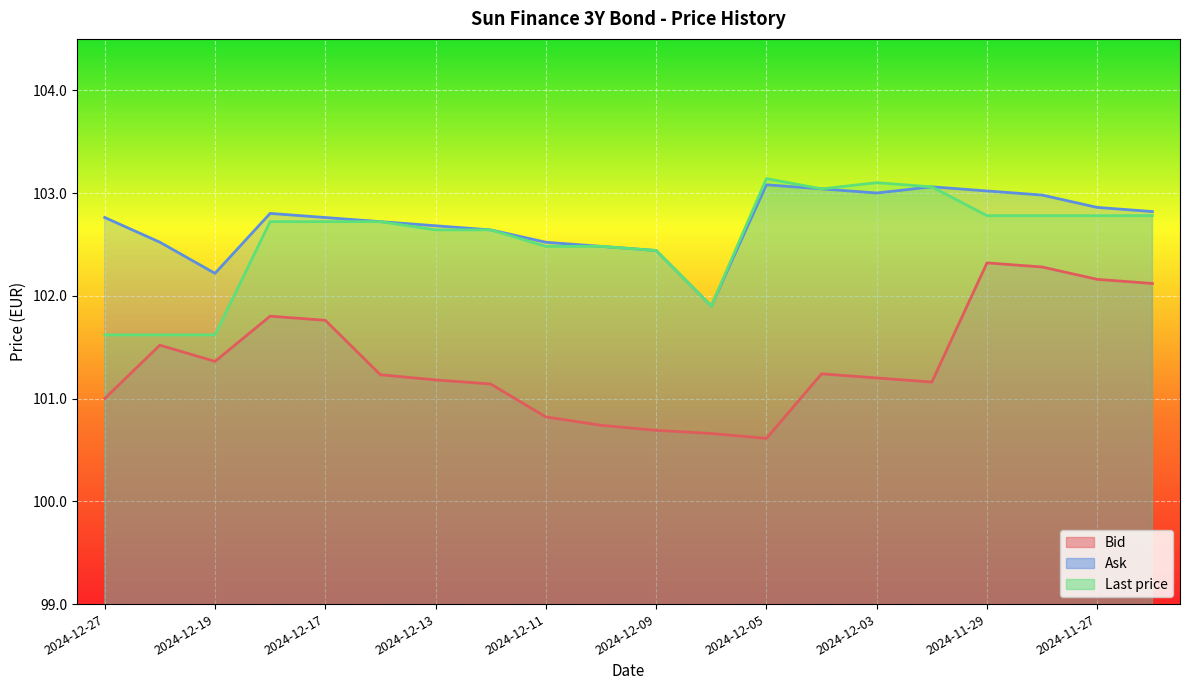

Rank the categories by Bid value from highest to lowest.

2024-11-29, 2024-11-28, 2024-11-27, 2024-11-26, 2024-12-18, 2024-12-17, 2024-12-20, 2024-12-19, 2024-12-04, 2024-12-16, 2024-12-03, 2024-12-13, 2024-12-02, 2024-12-12, 2024-12-27, 2024-12-11, 2024-12-10, 2024-12-09, 2024-12-06, 2024-12-05